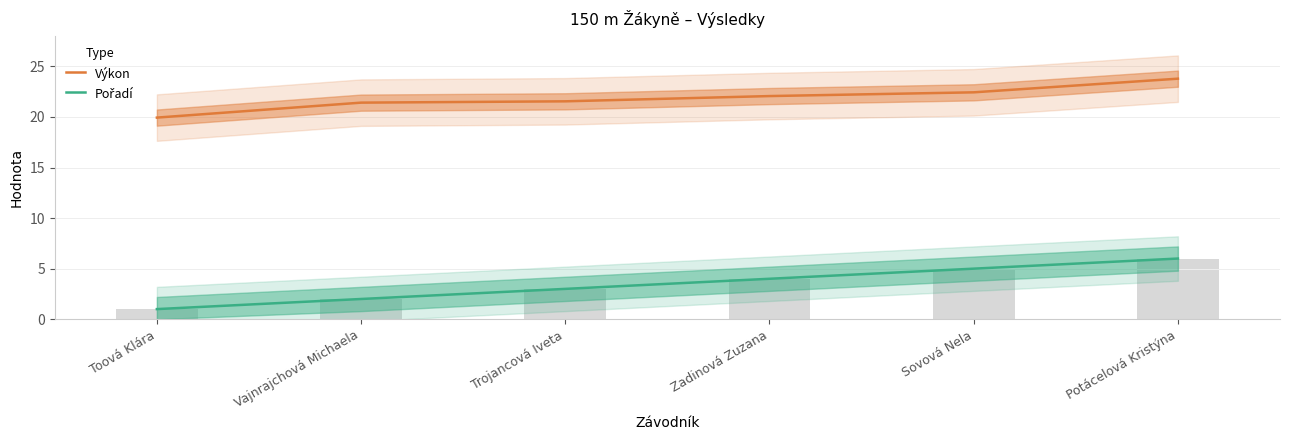

Rank the series by their average value, from lowest to highest.

Pořadí, Výkon